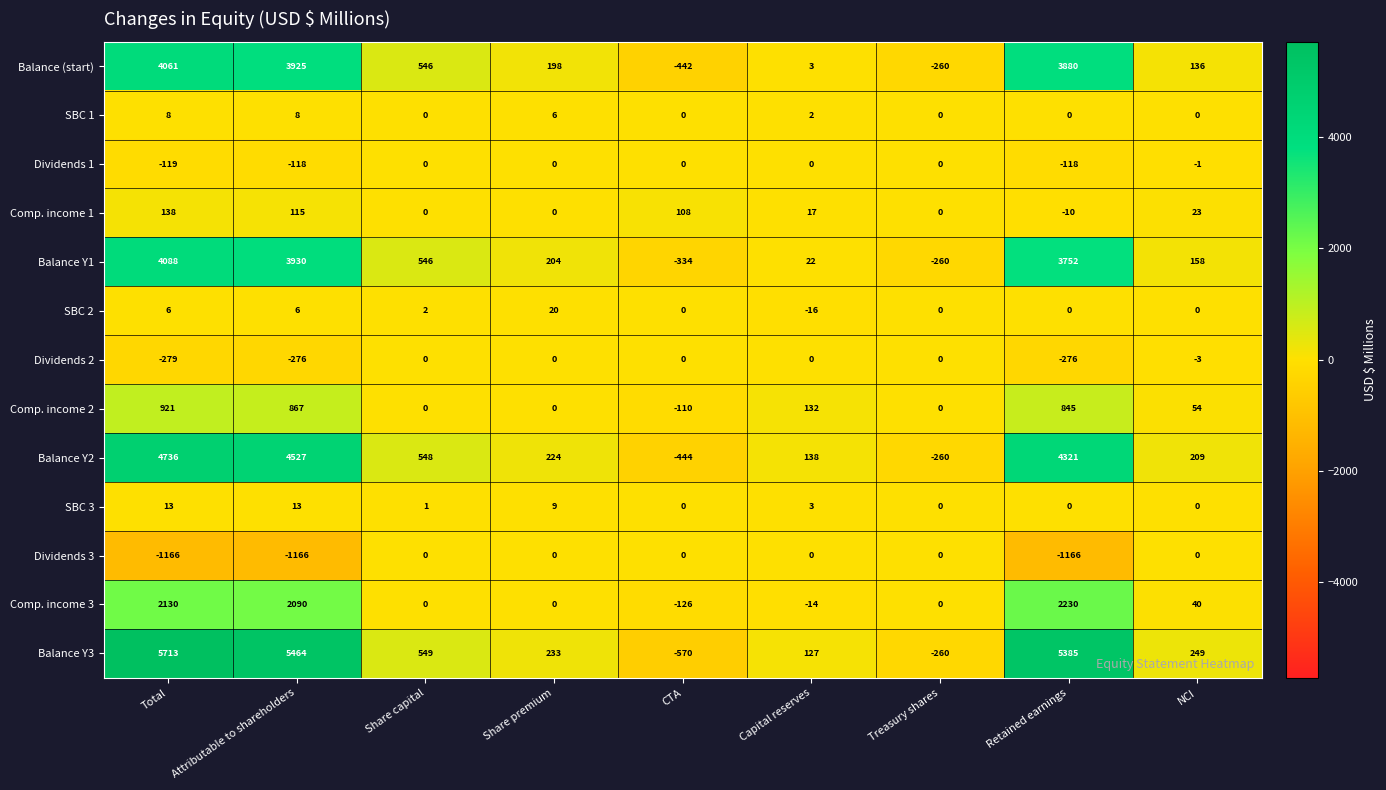

At which label is Comp. income 2 closest to 405?

Capital reserves